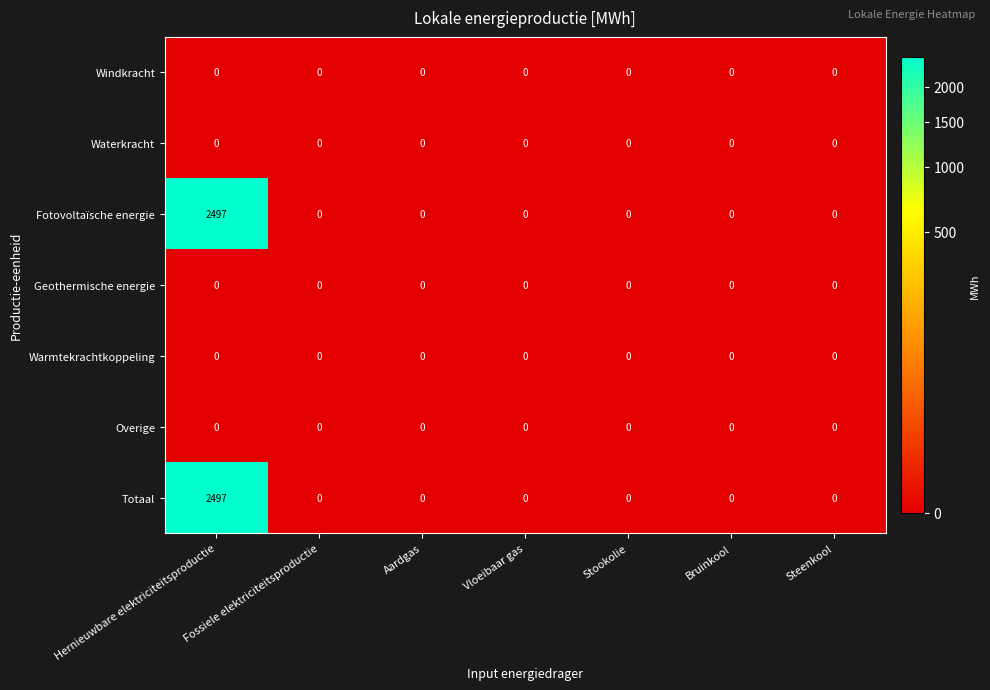

The value of Totaal at Steenkool is 0. True or false?

True